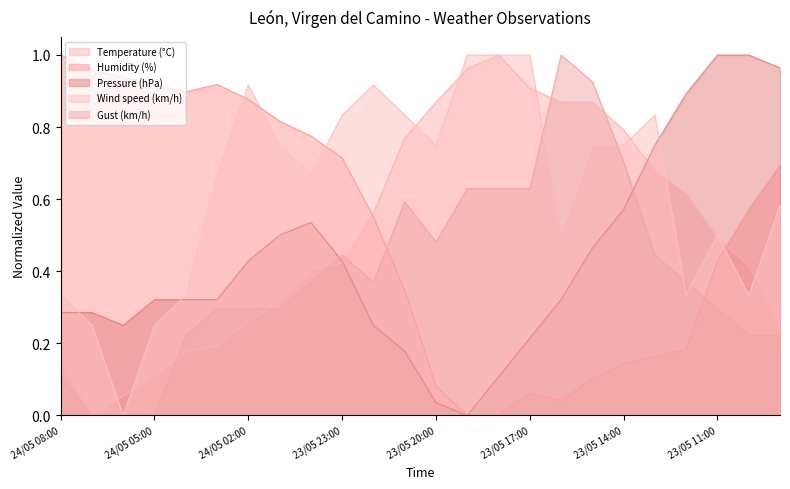

How many lines are shown in the chart?

5